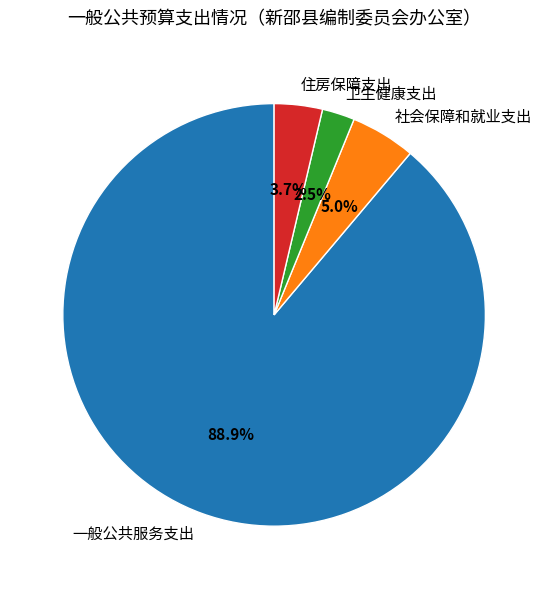

Between 住房保障支出 and 卫生健康支出, which is larger?

住房保障支出